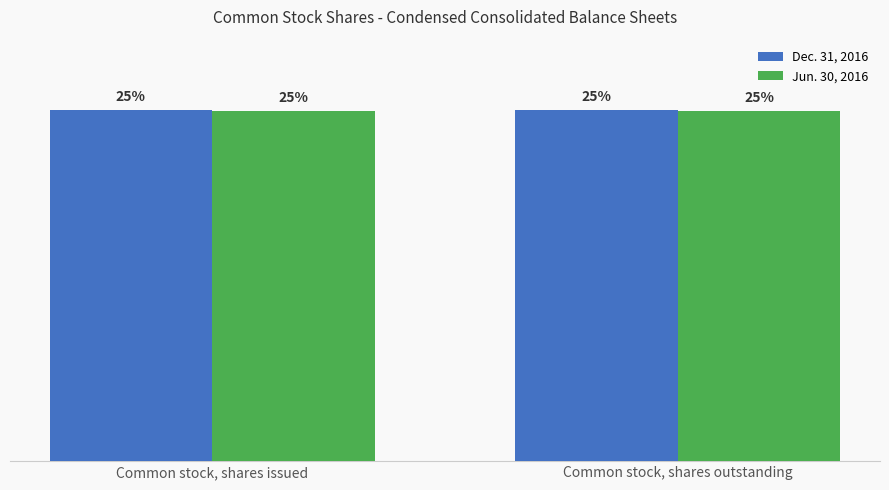

Reading right to left, extract all data points from this chart.

Dec. 31, 2016: 14054000	14054000
Jun. 30, 2016: 14028000	14028000